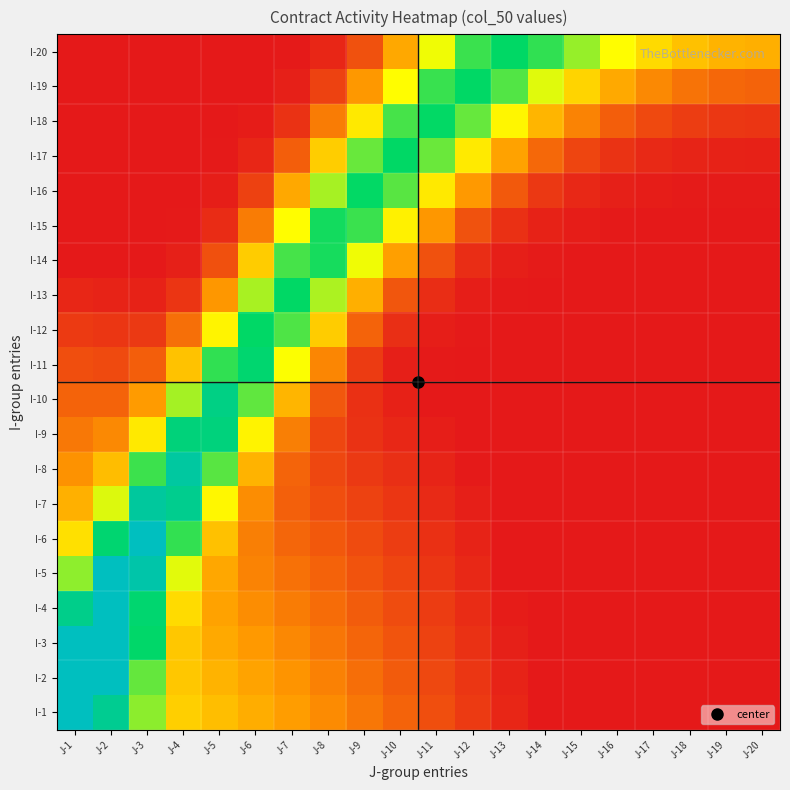

Reading right to left, list all the values displayed in this chart.

I-1: J-20=0.0	J-19=0.0	J-18=0.0	J-17=0.0	J-16=0.0	J-15=0.0	J-14=0.0	J-13=0.1	J-12=0.1	J-11=0.2	J-10=0.3	J-9=0.4	J-8=0.4	J-7=0.5	J-6=0.6	J-5=0.7	J-4=0.8	J-3=1.2	J-2=1.7	J-1=2.3
I-2: J-20=0.0	J-19=0.0	J-18=0.0	J-17=0.0	J-16=0.0	J-15=0.0	J-14=0.0	J-13=0.0	J-12=0.1	J-11=0.2	J-10=0.3	J-9=0.3	J-8=0.4	J-7=0.5	J-6=0.6	J-5=0.6	J-4=0.7	J-3=1.3	J-2=2.1	J-1=2.3
I-3: J-20=0.0	J-19=0.0	J-18=0.0	J-17=0.0	J-16=0.0	J-15=0.0	J-14=0.0	J-13=0.0	J-12=0.1	J-11=0.2	J-10=0.2	J-9=0.3	J-8=0.4	J-7=0.4	J-6=0.5	J-5=0.6	J-4=0.7	J-3=1.5	J-2=2.3	J-1=2.3
I-4: J-20=0.0	J-19=0.0	J-18=0.0	J-17=0.0	J-16=0.0	J-15=0.0	J-14=0.0	J-13=0.0	J-12=0.1	J-11=0.1	J-10=0.2	J-9=0.3	J-8=0.3	J-7=0.4	J-6=0.5	J-5=0.5	J-4=0.8	J-3=1.6	J-2=2.0	J-1=1.7
I-5: J-20=0.0	J-19=0.0	J-18=0.0	J-17=0.0	J-16=0.0	J-15=0.0	J-14=0.0	J-13=0.0	J-12=0.1	J-11=0.1	J-10=0.2	J-9=0.2	J-8=0.3	J-7=0.3	J-6=0.4	J-5=0.6	J-4=1.1	J-3=1.9	J-2=2.0	J-1=1.2
I-6: J-20=0.0	J-19=0.0	J-18=0.0	J-17=0.0	J-16=0.0	J-15=0.0	J-14=0.0	J-13=0.0	J-12=0.0	J-11=0.1	J-10=0.1	J-9=0.2	J-8=0.2	J-7=0.3	J-6=0.4	J-5=0.7	J-4=1.4	J-3=2.0	J-2=1.6	J-1=0.8
I-7: J-20=0.0	J-19=0.0	J-18=0.0	J-17=0.0	J-16=0.0	J-15=0.0	J-14=0.0	J-13=0.0	J-12=0.0	J-11=0.1	J-10=0.1	J-9=0.2	J-8=0.2	J-7=0.3	J-6=0.5	J-5=1.0	J-4=1.7	J-3=1.8	J-2=1.1	J-1=0.6
I-8: J-20=0.0	J-19=0.0	J-18=0.0	J-17=0.0	J-16=0.0	J-15=0.0	J-14=0.0	J-13=0.0	J-12=0.0	J-11=0.0	J-10=0.1	J-9=0.1	J-8=0.2	J-7=0.3	J-6=0.6	J-5=1.3	J-4=1.8	J-3=1.4	J-2=0.7	J-1=0.5
I-9: J-20=0.0	J-19=0.0	J-18=0.0	J-17=0.0	J-16=0.0	J-15=0.0	J-14=0.0	J-13=0.0	J-12=0.0	J-11=0.0	J-10=0.1	J-9=0.1	J-8=0.2	J-7=0.4	J-6=0.9	J-5=1.6	J-4=1.6	J-3=0.9	J-2=0.4	J-1=0.4
I-10: J-20=0.0	J-19=0.0	J-18=0.0	J-17=0.0	J-16=0.0	J-15=0.0	J-14=0.0	J-13=0.0	J-12=0.0	J-11=0.0	J-10=0.0	J-9=0.1	J-8=0.2	J-7=0.6	J-6=1.3	J-5=1.7	J-4=1.2	J-3=0.5	J-2=0.3	J-1=0.3
I-11: J-20=0.0	J-19=0.0	J-18=0.0	J-17=0.0	J-16=0.0	J-15=0.0	J-14=0.0	J-13=0.0	J-12=0.0	J-11=0.0	J-10=0.0	J-9=0.1	J-8=0.4	J-7=1.0	J-6=1.6	J-5=1.4	J-4=0.7	J-3=0.3	J-2=0.2	J-1=0.2
I-12: J-20=0.0	J-19=0.0	J-18=0.0	J-17=0.0	J-16=0.0	J-15=0.0	J-14=0.0	J-13=0.0	J-12=0.0	J-11=0.0	J-10=0.1	J-9=0.3	J-8=0.8	J-7=1.3	J-6=1.5	J-5=0.9	J-4=0.3	J-3=0.1	J-2=0.1	J-1=0.1
I-13: J-20=0.0	J-19=0.0	J-18=0.0	J-17=0.0	J-16=0.0	J-15=0.0	J-14=0.0	J-13=0.0	J-12=0.0	J-11=0.1	J-10=0.2	J-9=0.6	J-8=1.2	J-7=1.5	J-6=1.2	J-5=0.5	J-4=0.1	J-3=0.0	J-2=0.0	J-1=0.1
I-14: J-20=0.0	J-19=0.0	J-18=0.0	J-17=0.0	J-16=0.0	J-15=0.0	J-14=0.0	J-13=0.0	J-12=0.1	J-11=0.2	J-10=0.5	J-9=1.0	J-8=1.5	J-7=1.4	J-6=0.8	J-5=0.2	J-4=0.0	J-3=0.0	J-2=0.0	J-1=0.0
I-15: J-20=0.0	J-19=0.0	J-18=0.0	J-17=0.0	J-16=0.0	J-15=0.0	J-14=0.0	J-13=0.1	J-12=0.2	J-11=0.5	J-10=0.9	J-9=1.4	J-8=1.5	J-7=1.0	J-6=0.4	J-5=0.1	J-4=0.0	J-3=0.0	J-2=0.0	J-1=0.0
I-16: J-20=0.0	J-19=0.0	J-18=0.0	J-17=0.0	J-16=0.0	J-15=0.1	J-14=0.1	J-13=0.3	J-12=0.5	J-11=0.9	J-10=1.3	J-9=1.5	J-8=1.2	J-7=0.6	J-6=0.2	J-5=0.0	J-4=0.0	J-3=0.0	J-2=0.0	J-1=0.0
I-17: J-20=0.0	J-19=0.0	J-18=0.0	J-17=0.1	J-16=0.1	J-15=0.2	J-14=0.3	J-13=0.5	J-12=0.9	J-11=1.3	J-10=1.5	J-9=1.3	J-8=0.8	J-7=0.3	J-6=0.1	J-5=0.0	J-4=0.0	J-3=0.0	J-2=0.0	J-1=0.0
I-18: J-20=0.1	J-19=0.1	J-18=0.1	J-17=0.2	J-16=0.3	J-15=0.4	J-14=0.6	J-13=1.0	J-12=1.3	J-11=1.5	J-10=1.4	J-9=0.9	J-8=0.4	J-7=0.1	J-6=0.0	J-5=0.0	J-4=0.0	J-3=0.0	J-2=0.0	J-1=0.0
I-19: J-20=0.3	J-19=0.3	J-18=0.4	J-17=0.4	J-16=0.6	J-15=0.8	J-14=1.1	J-13=1.3	J-12=1.5	J-11=1.4	J-10=1.0	J-9=0.5	J-8=0.2	J-7=0.0	J-6=0.0	J-5=0.0	J-4=0.0	J-3=0.0	J-2=0.0	J-1=0.0
I-20: J-20=0.6	J-19=0.6	J-18=0.7	J-17=0.8	J-16=1.0	J-15=1.2	J-14=1.4	J-13=1.5	J-12=1.4	J-11=1.0	J-10=0.6	J-9=0.2	J-8=0.1	J-7=0.0	J-6=0.0	J-5=0.0	J-4=0.0	J-3=0.0	J-2=0.0	J-1=0.0